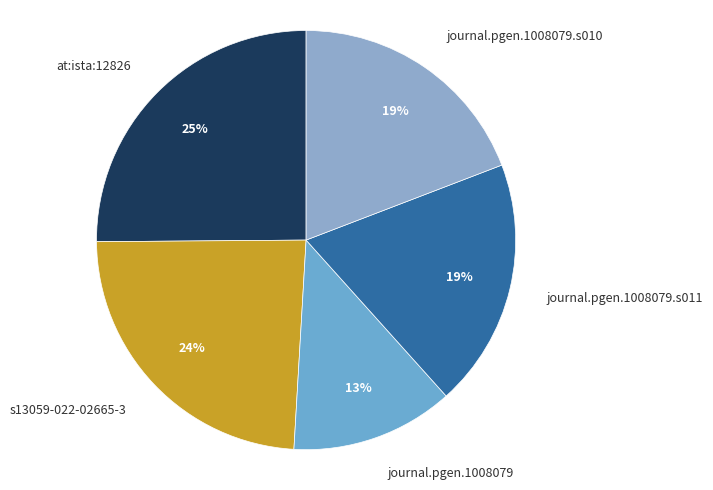

Count the number of slices in the pie.

5